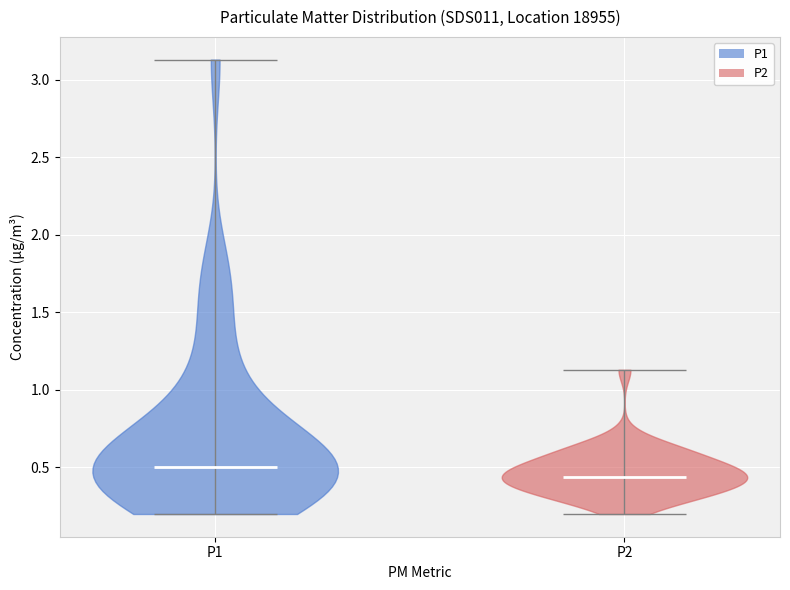

Which violin has the highest median line?

P1